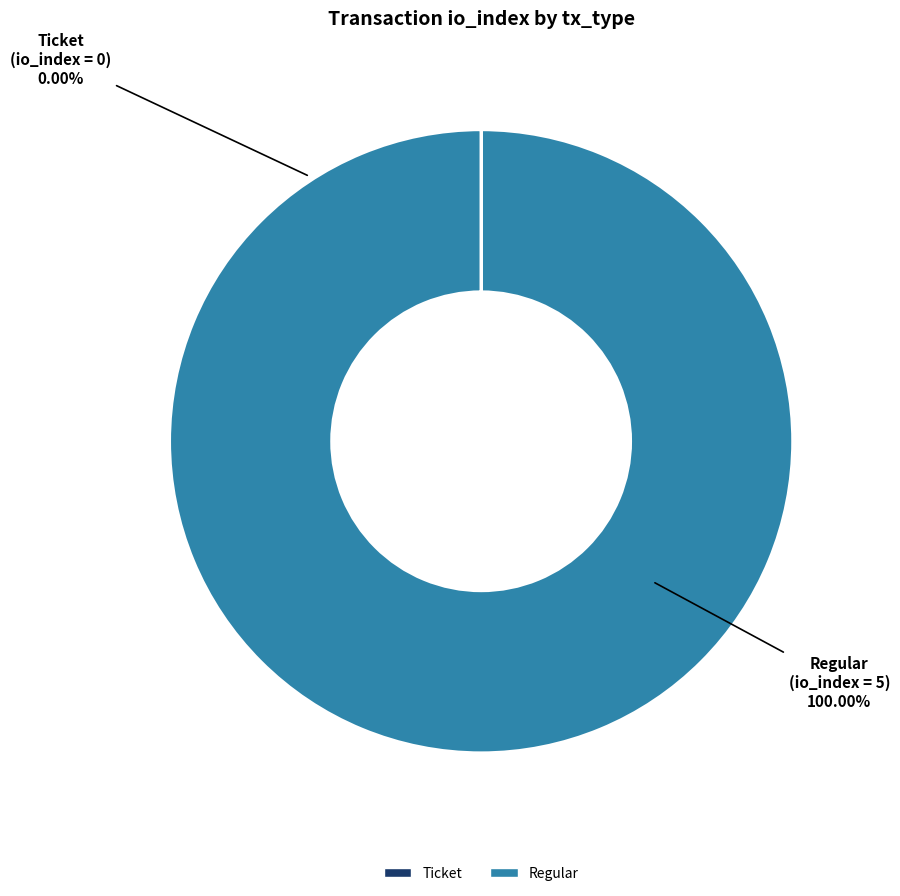

How many slices are in this pie chart?

2